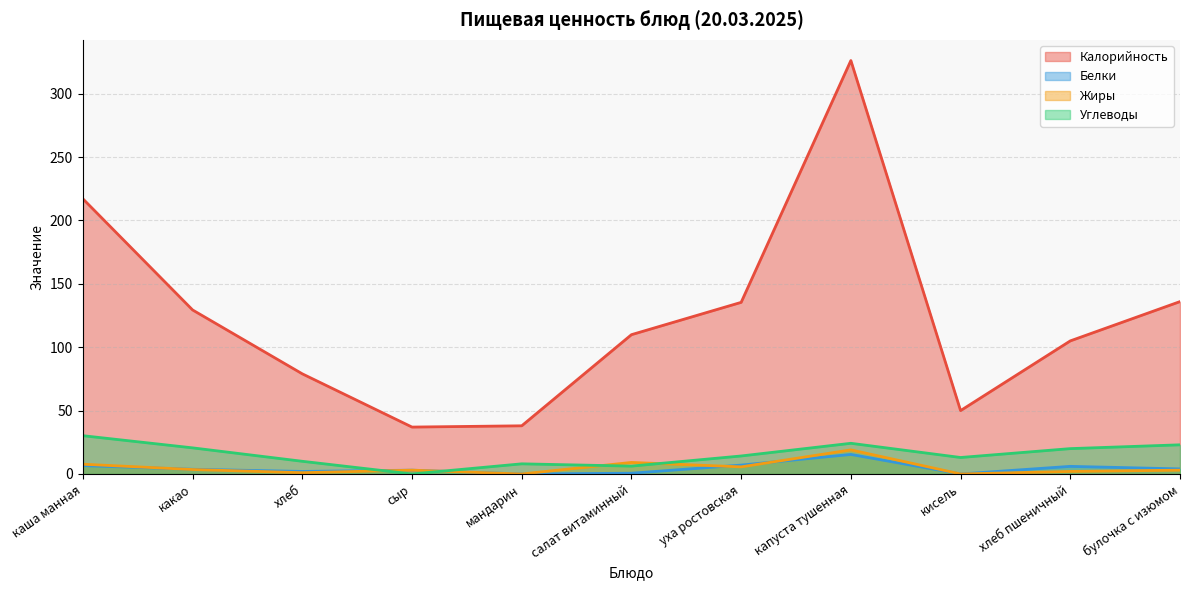

How many series are shown in this chart?

4